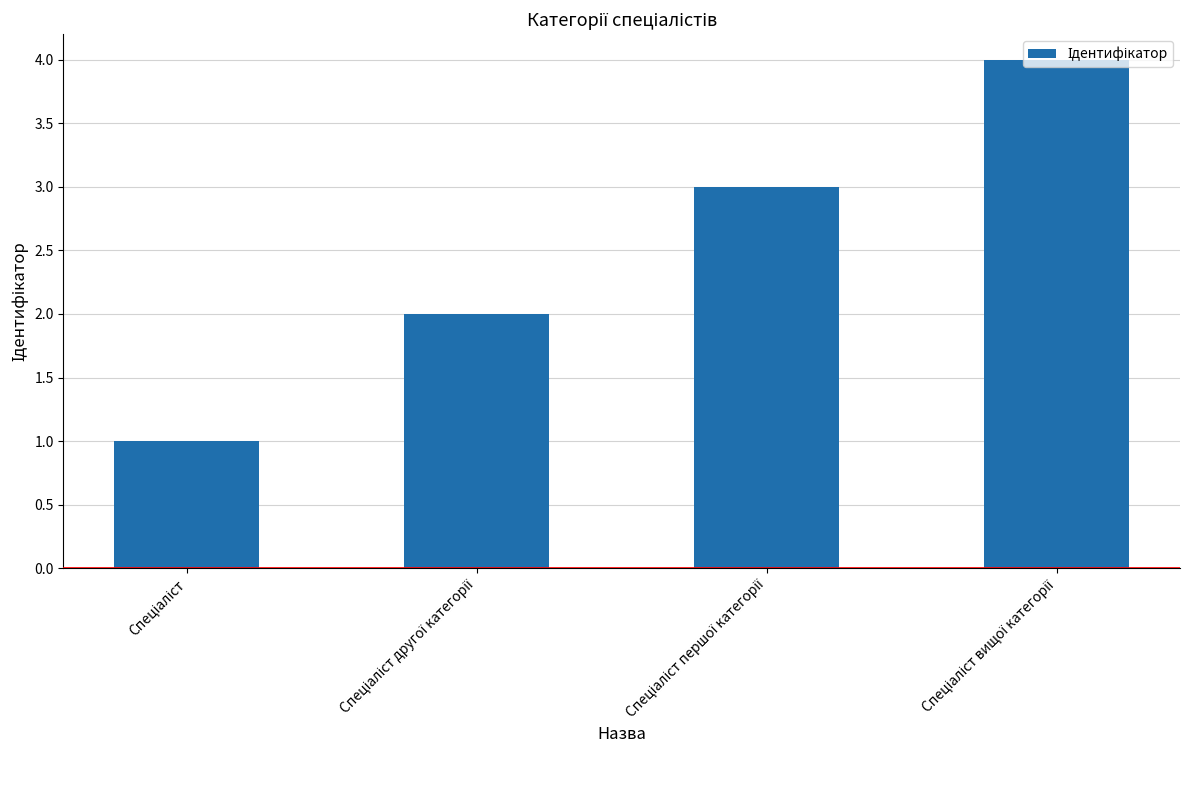

What is the difference between the second highest and second lowest values?

1